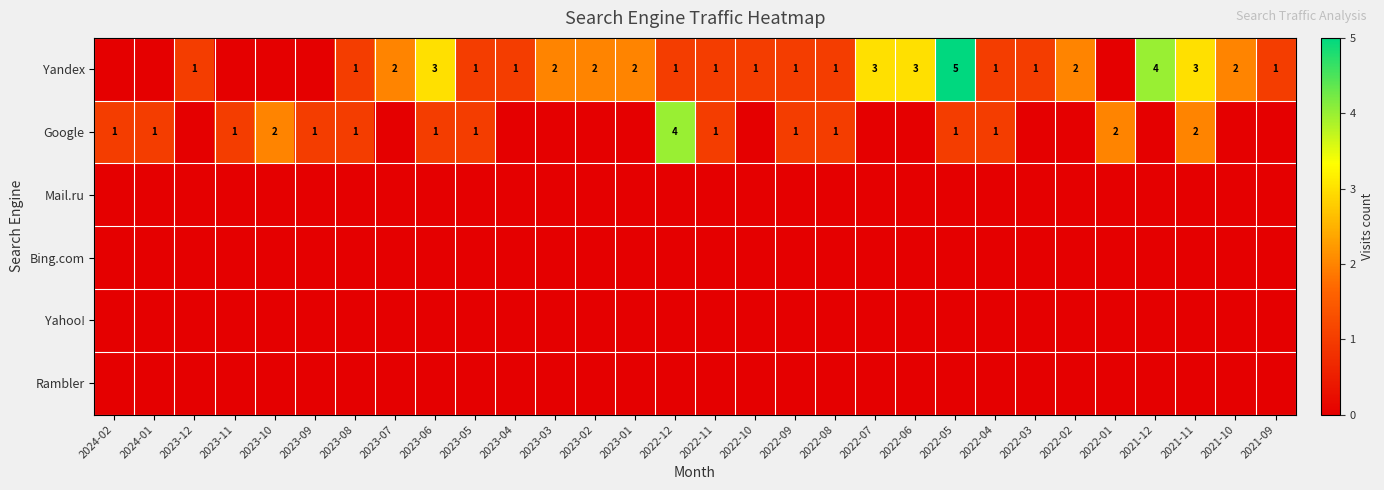

What is the spread (max minus min) of values at 2023-02?

2